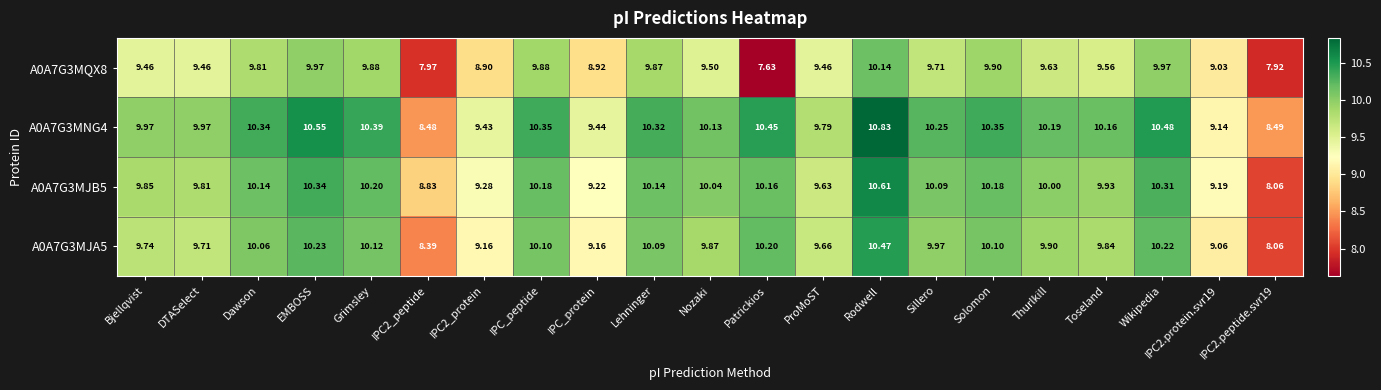

At which category is the sum across all series the highest?

Rodwell